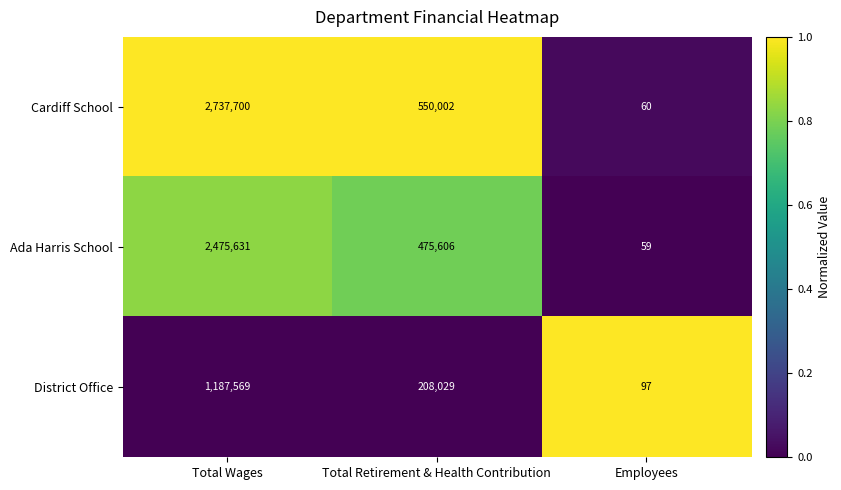

What is the sum of the Ada Harris School values at Employees and Total Wages?

2475690